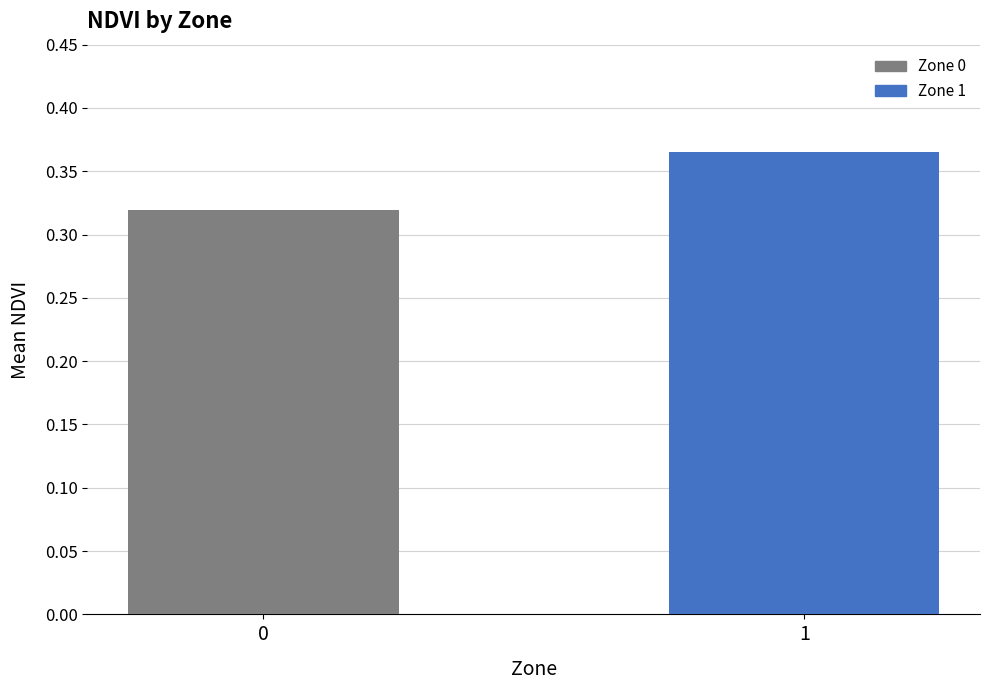

What is the sum of the values at 0 and 1?

0.7